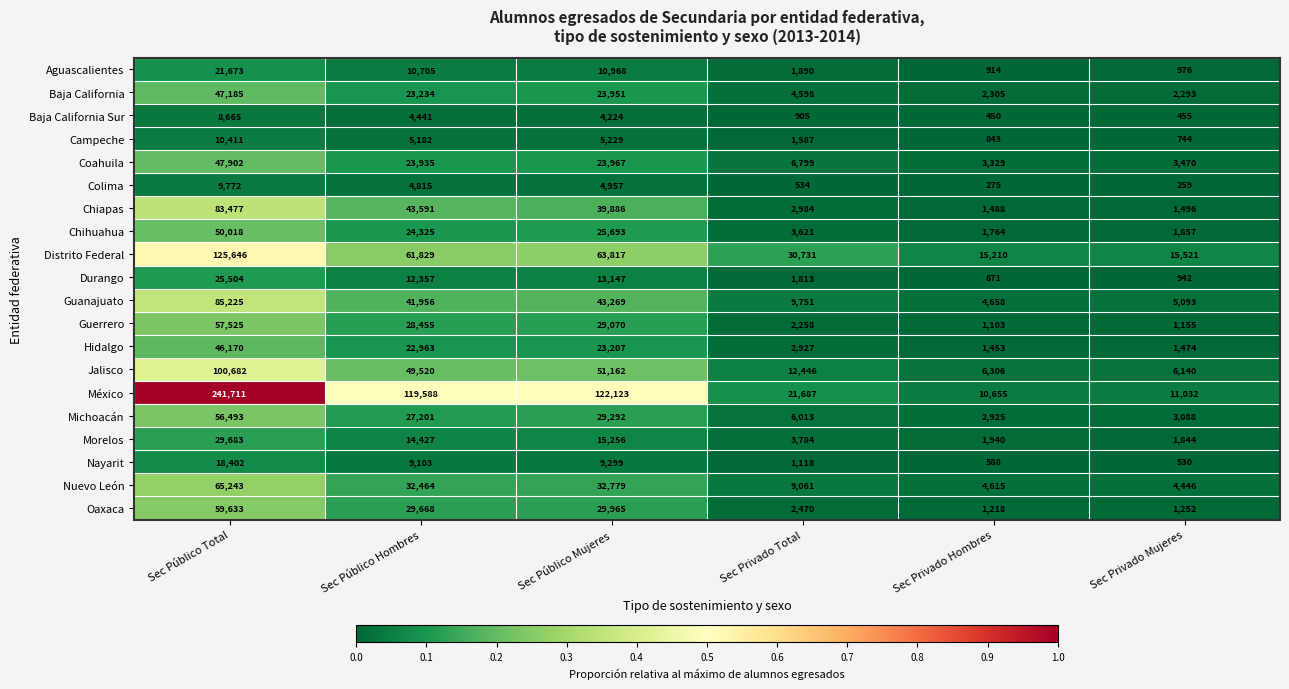

List the series in order of their peak value, lowest first.

Baja California Sur, Colima, Campeche, Nayarit, Aguascalientes, Durango, Morelos, Hidalgo, Baja California, Coahuila, Chihuahua, Michoacán, Guerrero, Oaxaca, Nuevo León, Chiapas, Guanajuato, Jalisco, Distrito Federal, México